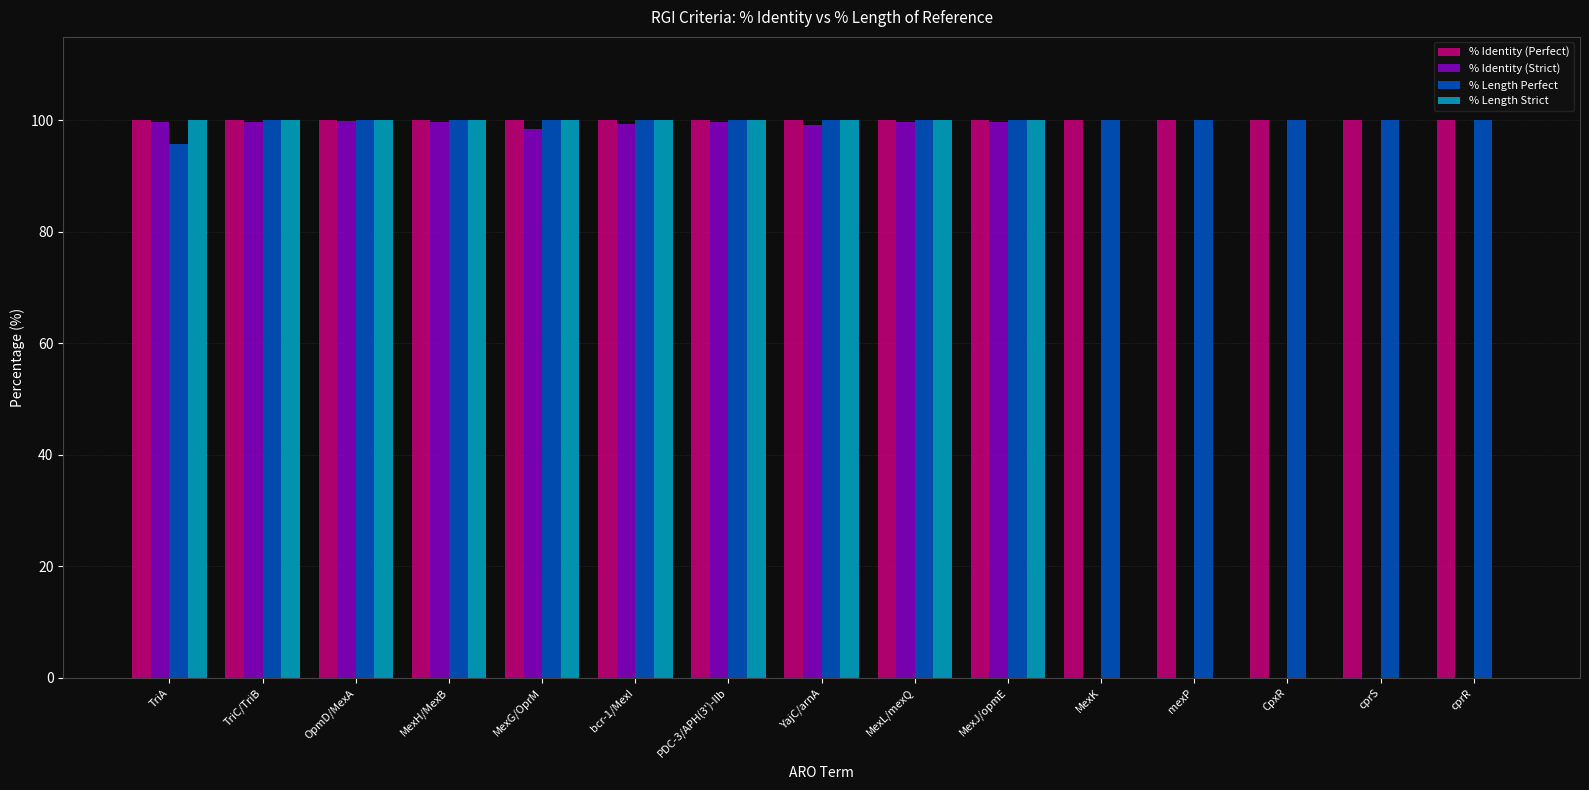

At which label does % Identity (Strict) first exceed 99?

TriA